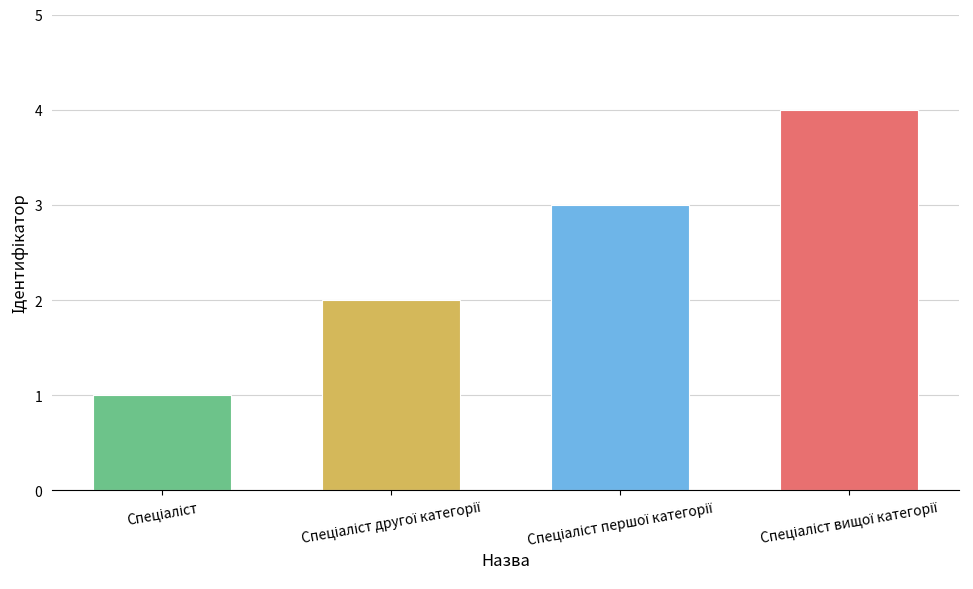

What is the difference between the maximum and minimum values?

3